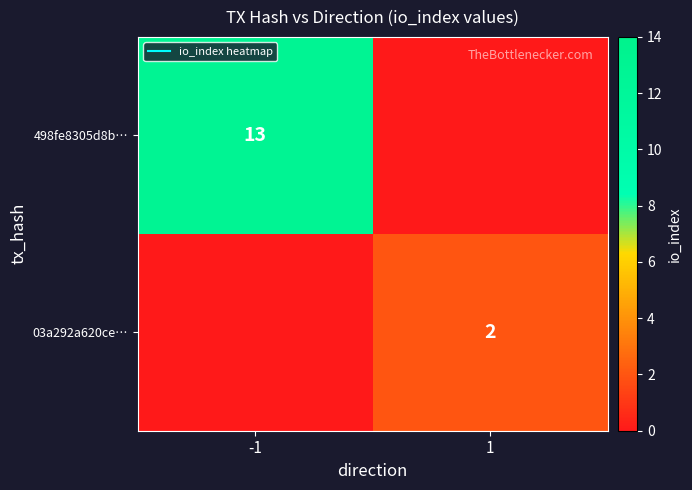

How many data points does each series have?

2